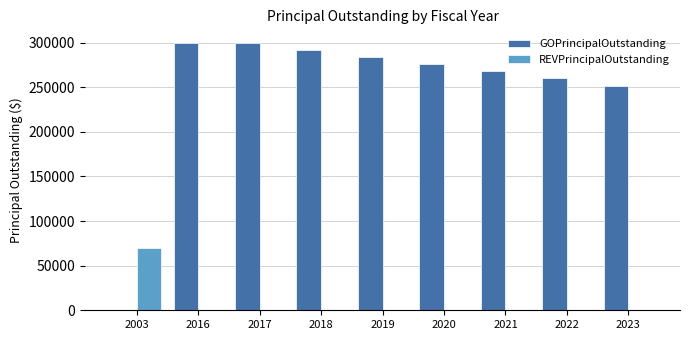

How many groups of bars are there?

9